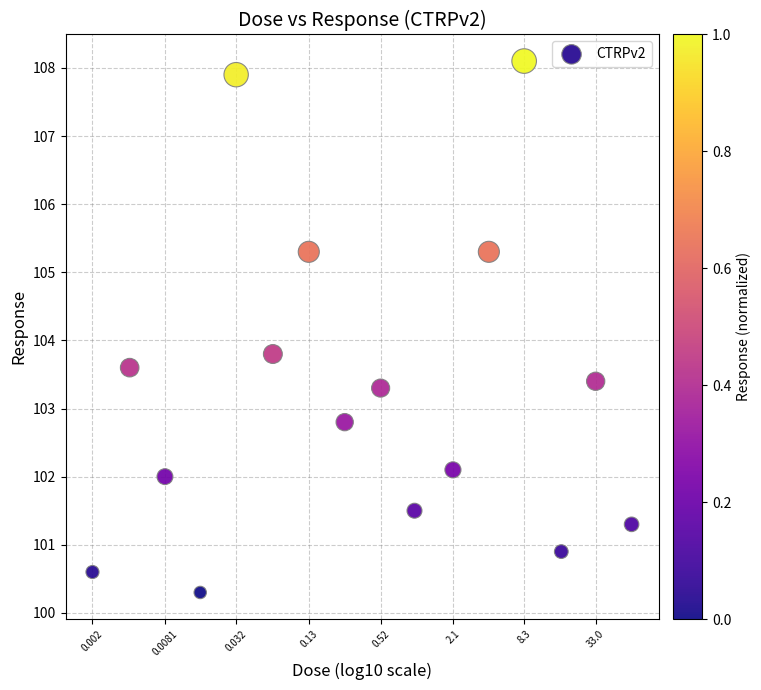

What is the range of Y values (max minus min)?

7.8